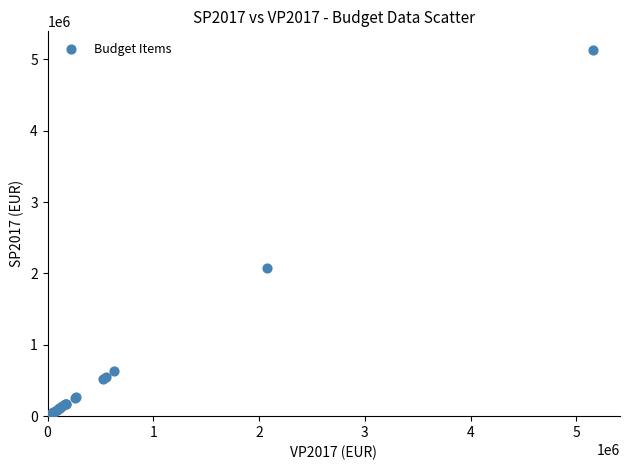

What Y value in the scatter plot is closest to 2567565?

2074300